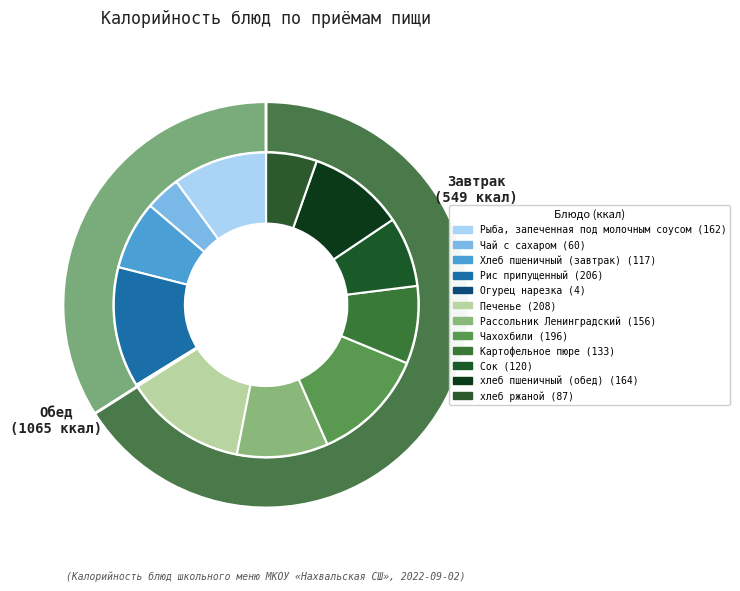

What portion of the pie excludes Чай с сахаром?

96.3%